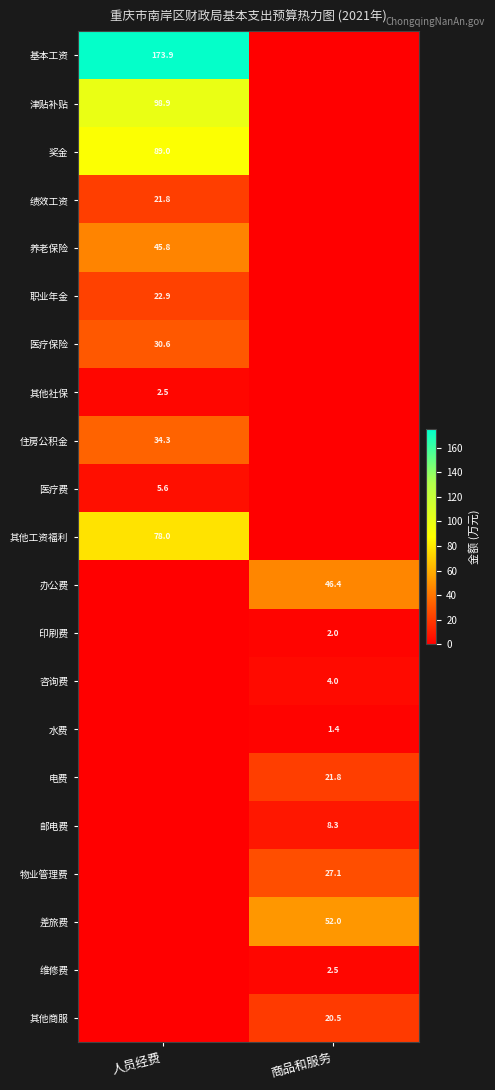

Which has a higher value, 人员经费 or 商品和服务?

人员经费